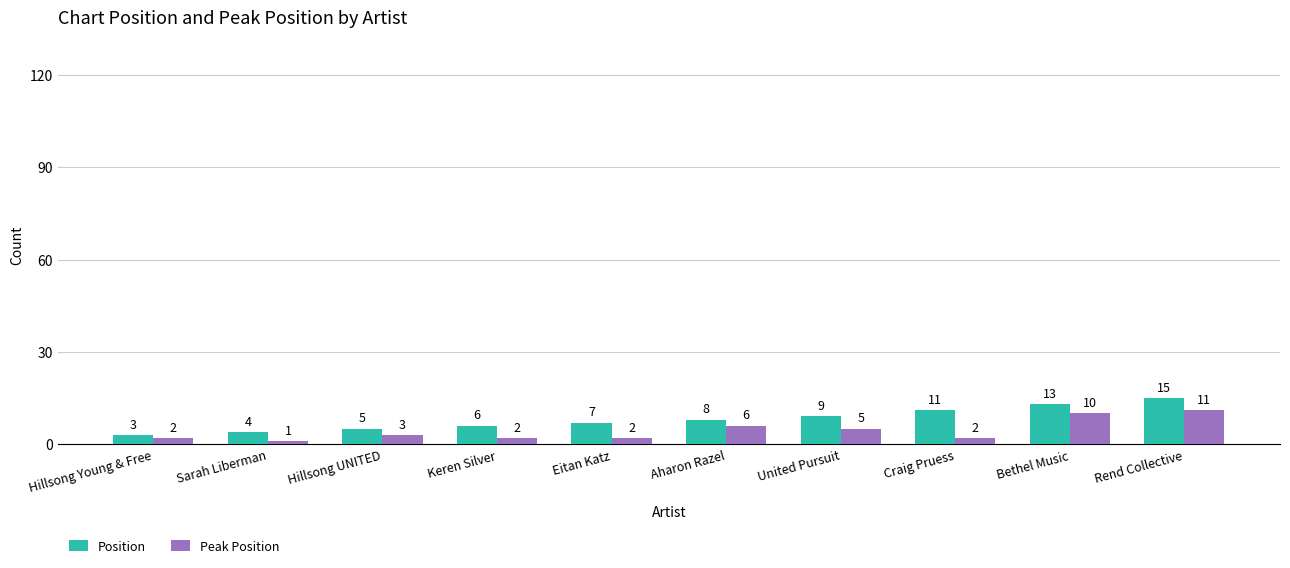

Reading left to right, list all the values displayed in this chart.

Position: 3	4	5	6	7	8	9	11	13	15
Peak Position: 2	1	3	2	2	6	5	2	10	11